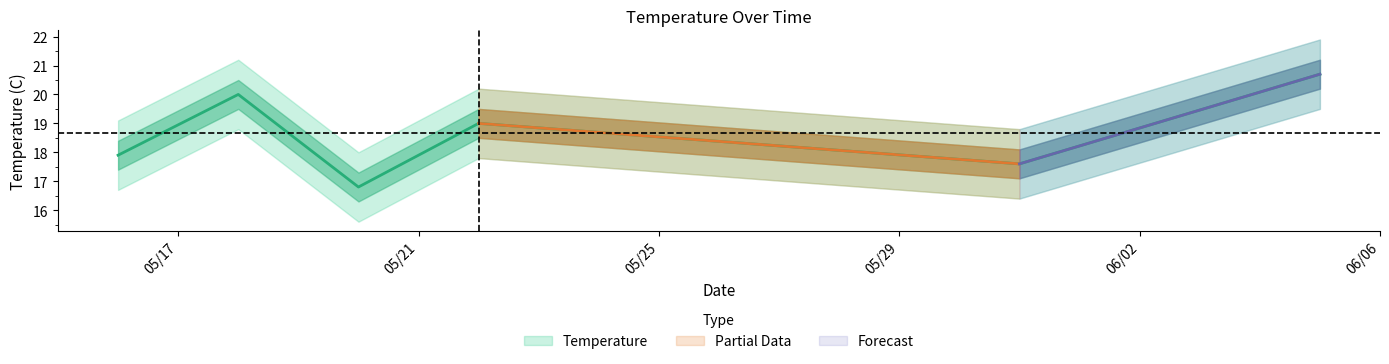

What is the value of the 4th point from the left?

19.0